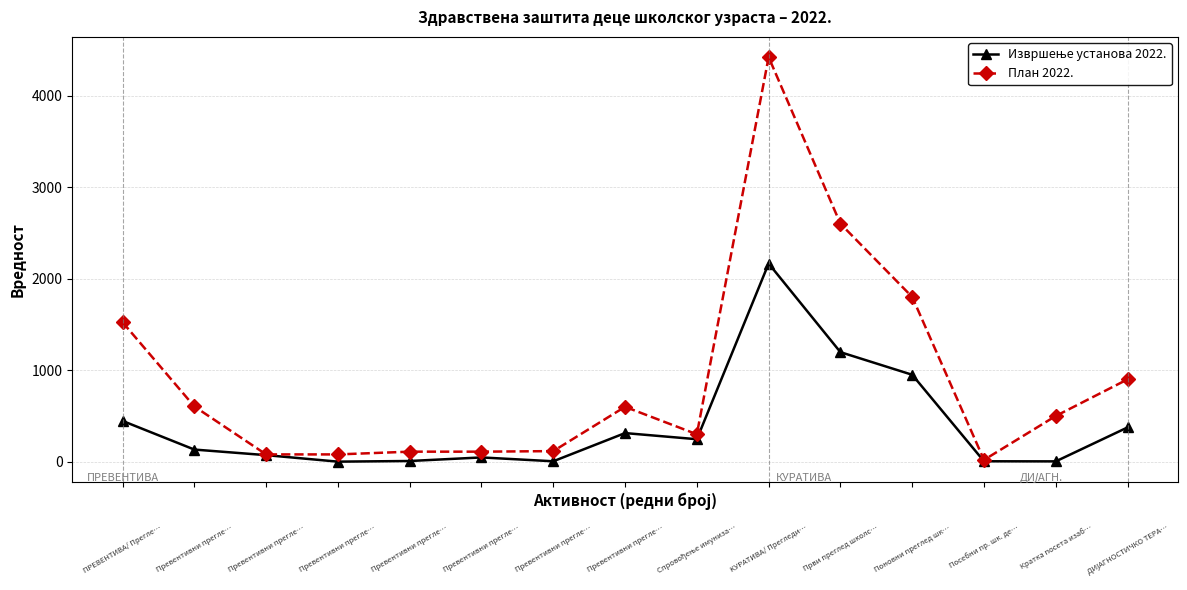

Which series has the largest total across all categories?

План 2022.